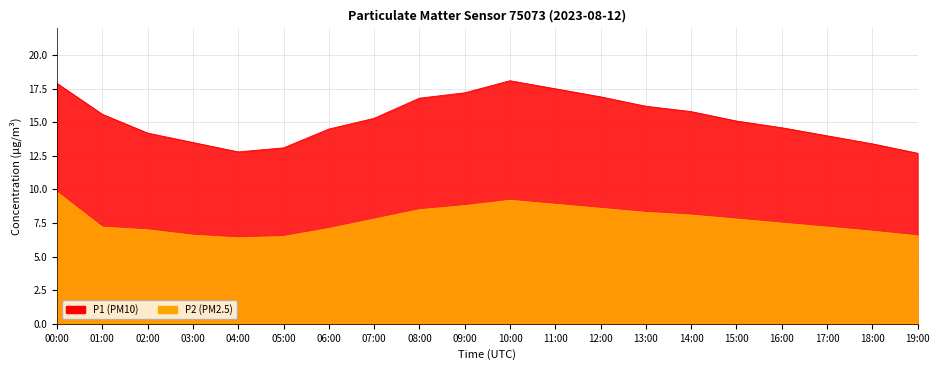

True or false: P1 and P2 intersect in this chart.

False